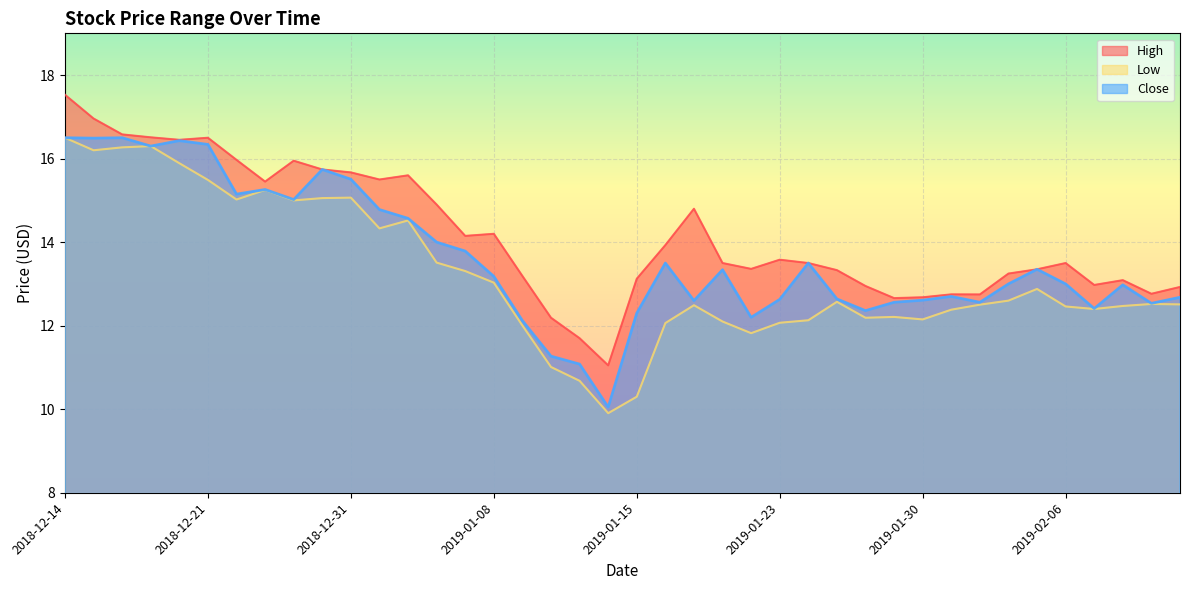

What is the difference between the High values at 2019-01-08 and 2018-12-19?

2.3